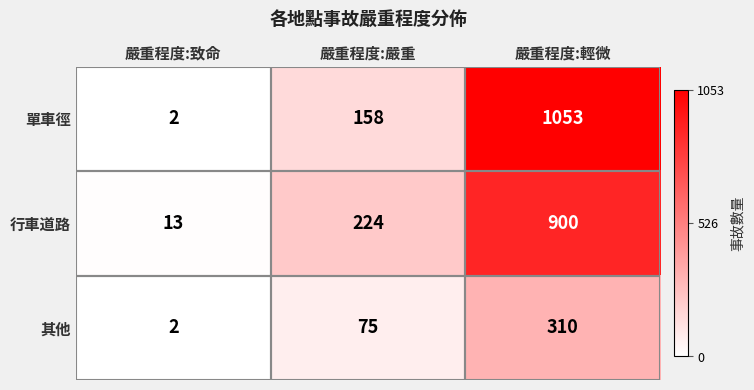

Is it true that 單車徑 equals 1053 at 嚴重程度:輕微?

True